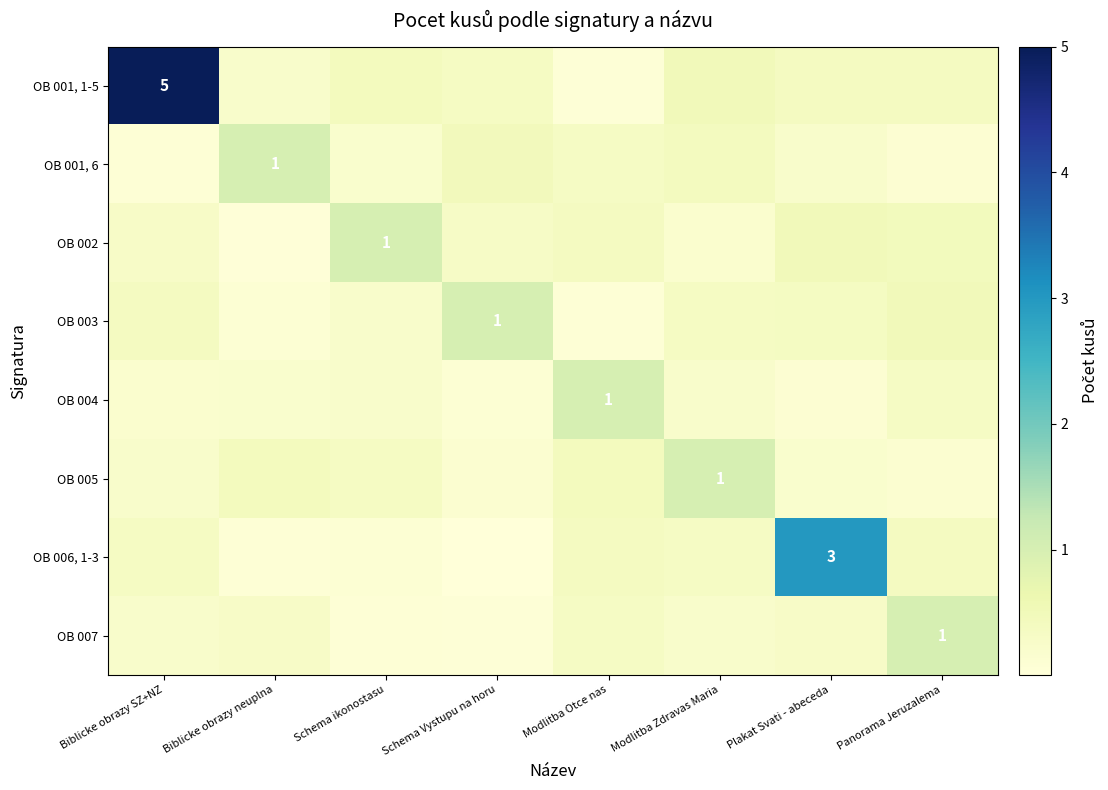

Which label corresponds to the largest value in the chart?

Biblicke obrazy SZ+NZ